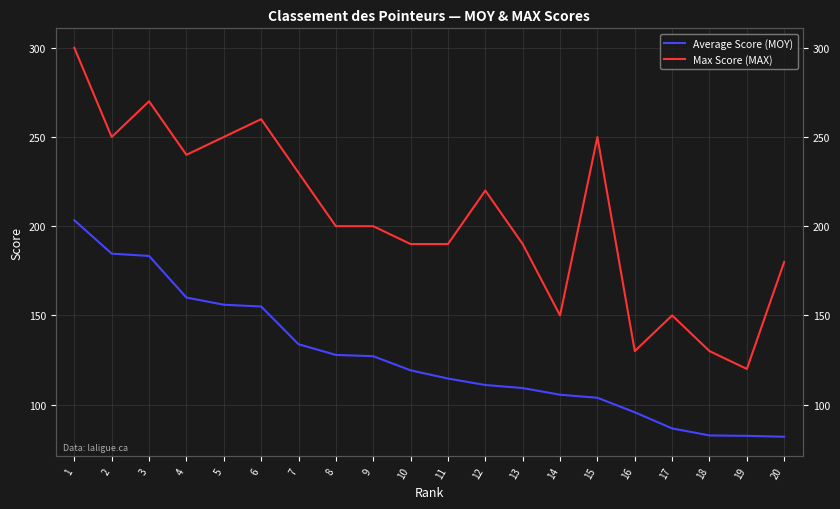

Reading left to right, what are all the values shown in this chart?

Average Score (MOY): 1=203.3	2=184.6	3=183.3	4=160.0	5=156.0	6=155.0	7=133.8	8=127.9	9=127.1	10=119.2	11=114.6	12=111.0	13=109.3	14=105.6	15=103.8	16=95.7	17=86.7	18=82.7	19=82.5	20=82.0
Max Score (MAX): 1=300.0	2=250.0	3=270.0	4=240.0	5=250.0	6=260.0	7=230.0	8=200.0	9=200.0	10=190.0	11=190.0	12=220.0	13=190.0	14=150.0	15=250.0	16=130.0	17=150.0	18=130.0	19=120.0	20=180.0